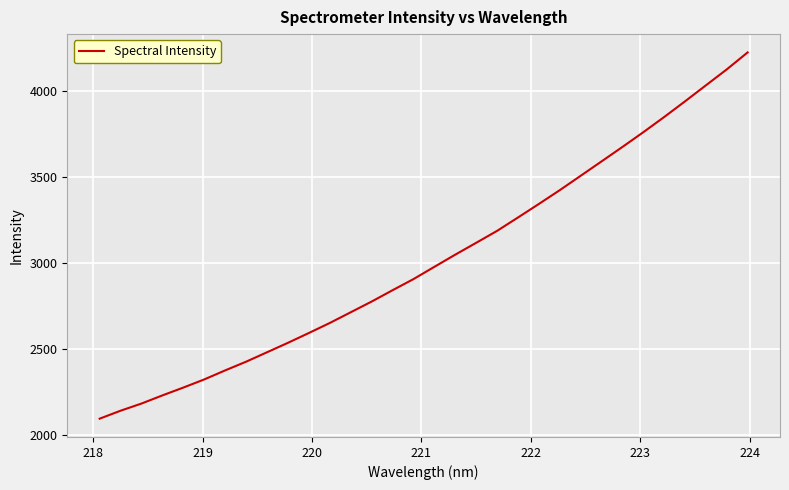

What is the greatest value displayed?

4221.9